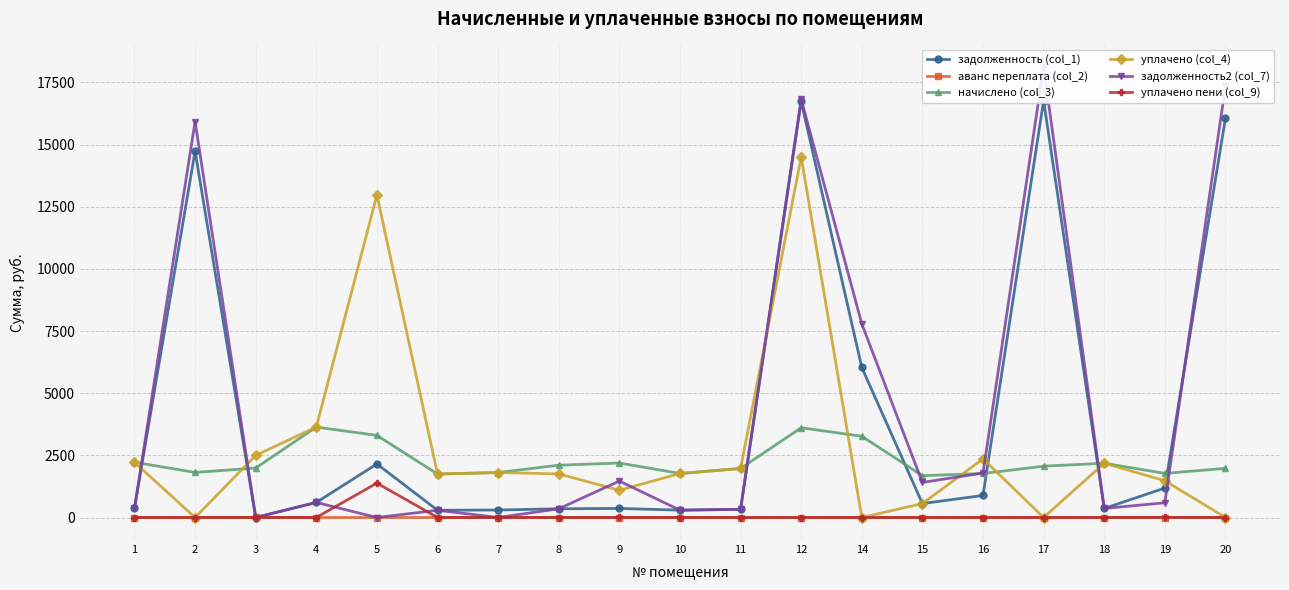

Between 2 and 5, which series saw the biggest shift?

задолженность2 (col_7)